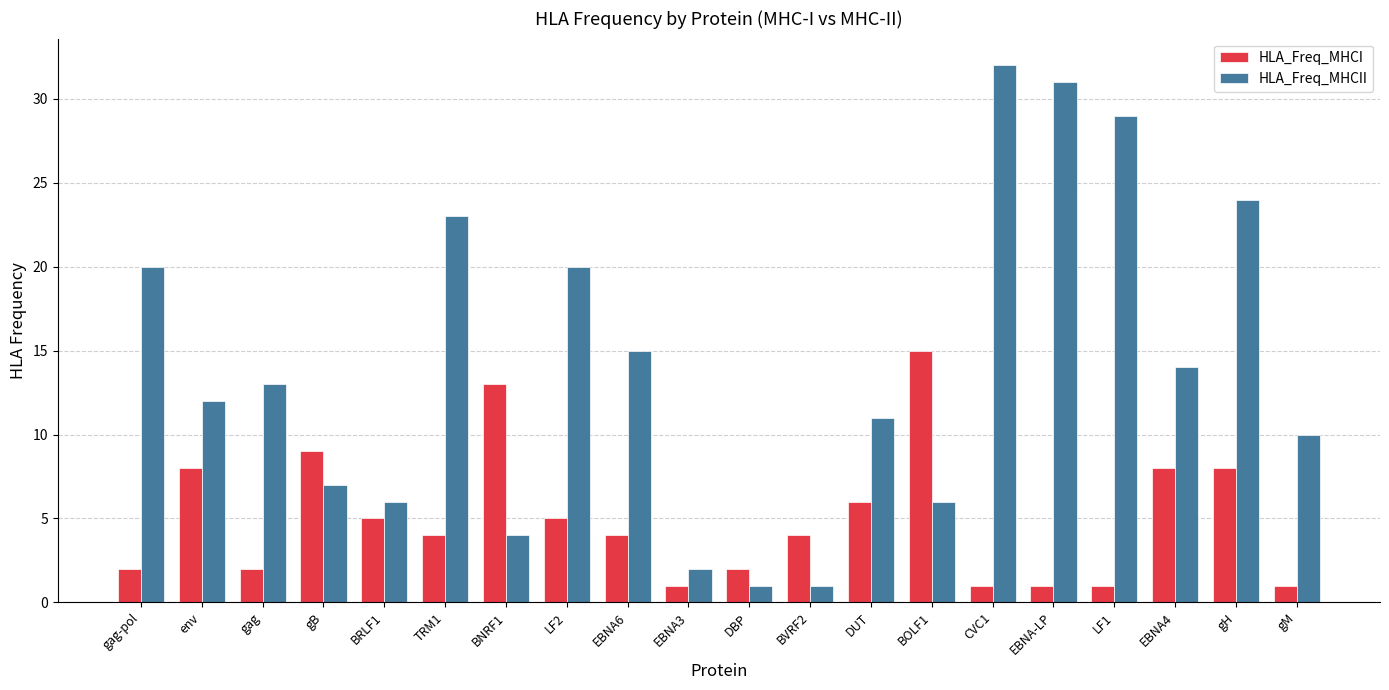

How many groups of bars are there?

20